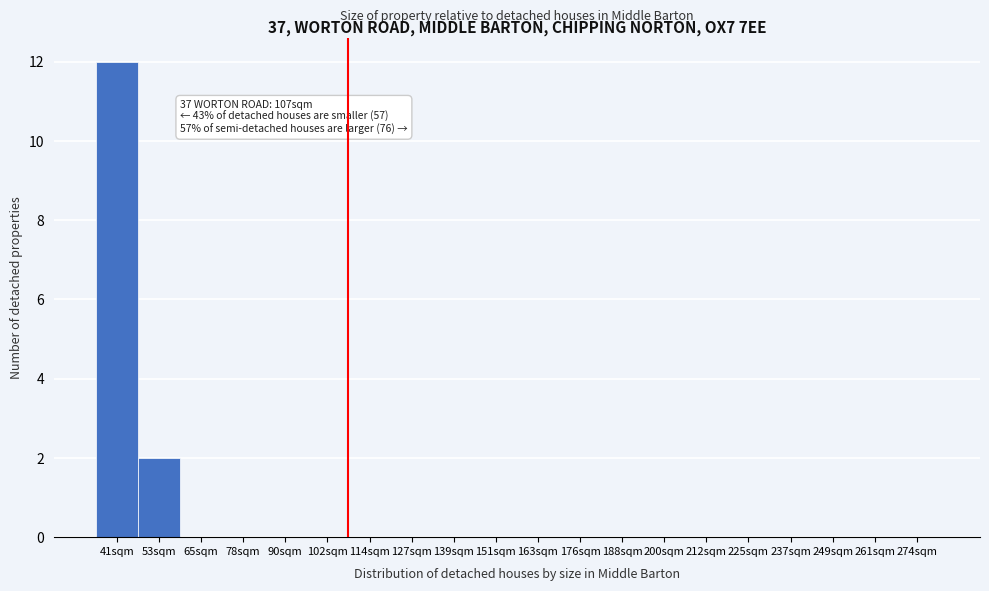

Reading left to right, transcribe all the data shown in this chart.

41sqm=12	53sqm=2	65sqm=0	78sqm=0	90sqm=0	102sqm=0	114sqm=0	127sqm=0	139sqm=0	151sqm=0	163sqm=0	176sqm=0	188sqm=0	200sqm=0	212sqm=0	225sqm=0	237sqm=0	249sqm=0	261sqm=0	274sqm=0